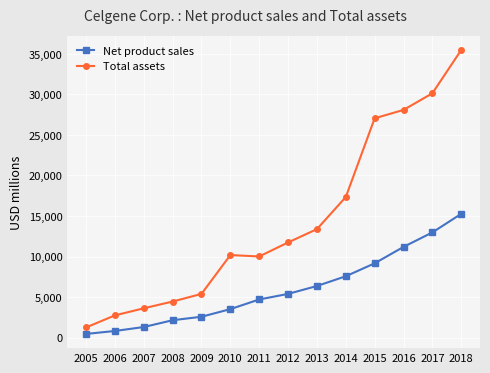

At 2015, list the series in order from smallest to largest.

Net product sales, Total assets